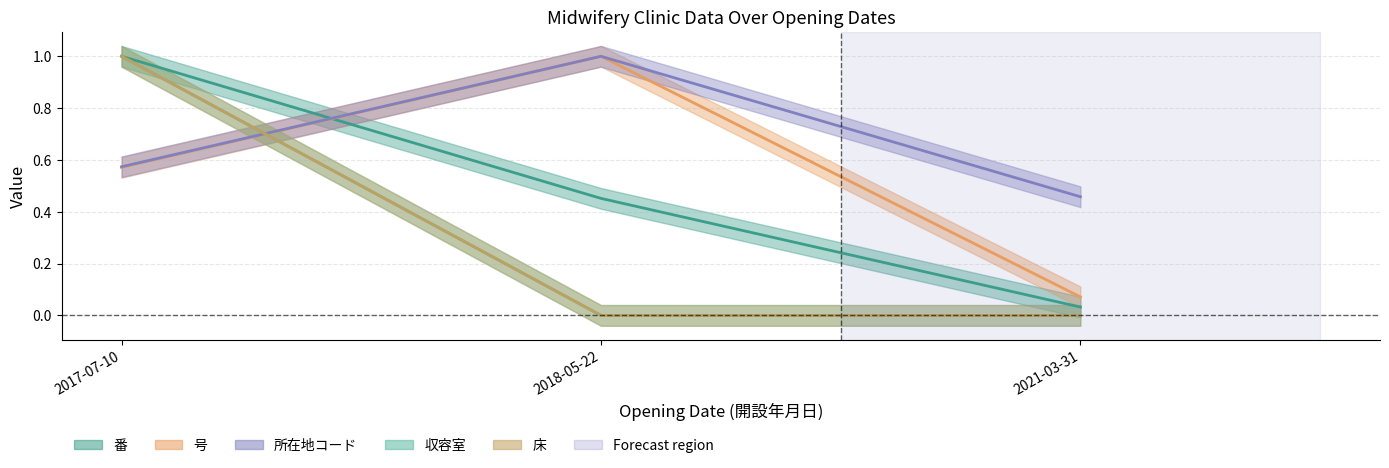

What is the difference between the 所在地コード values at 2018-05-22 and 2021-03-31?

0.5